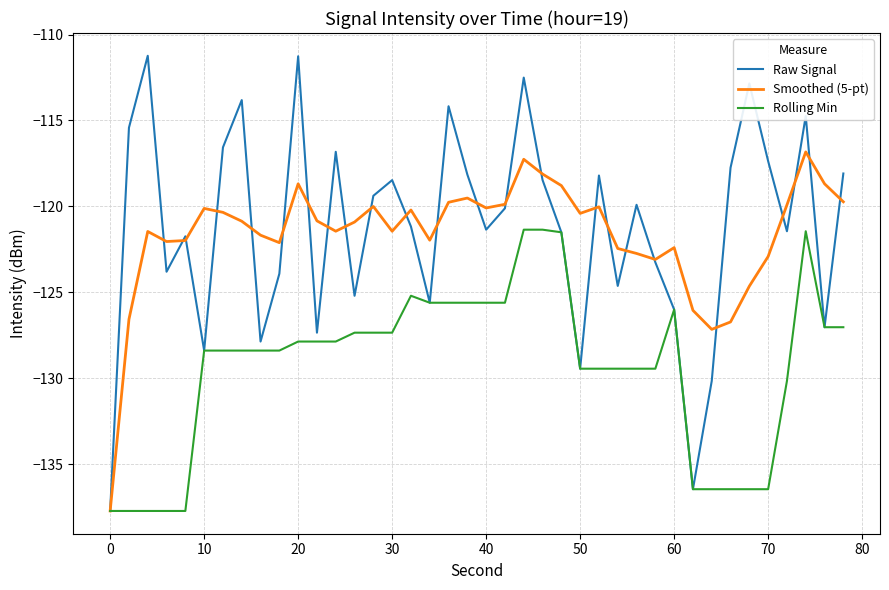

What is the average value of the Raw Signal series?

-121.2